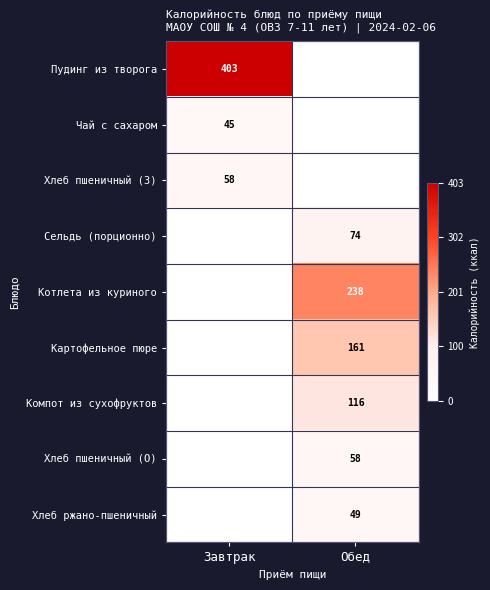

The value of Сельдь (порционно) at Обед is 74. True or false?

True